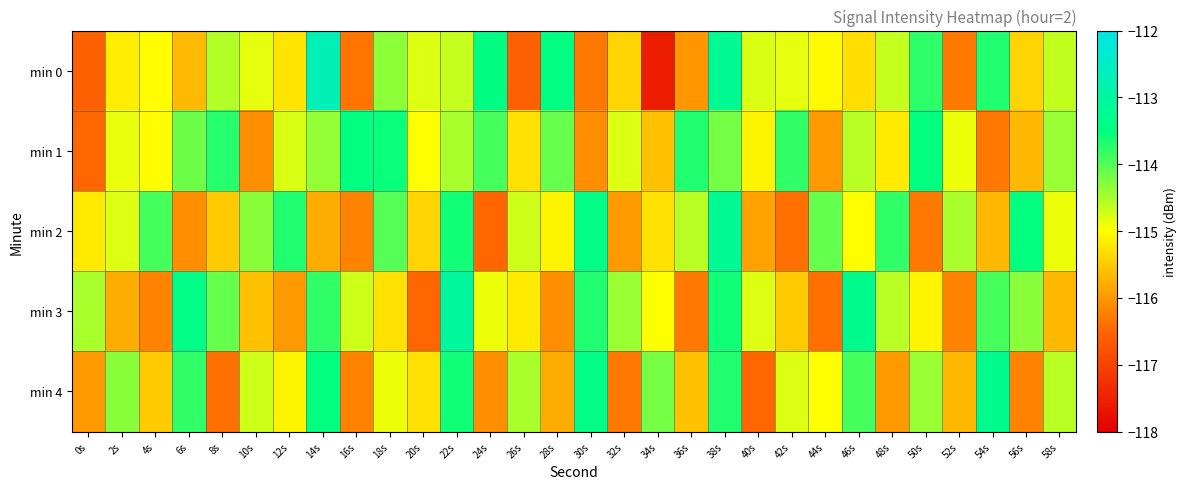

Which has a higher value, 10s or 52s?

10s